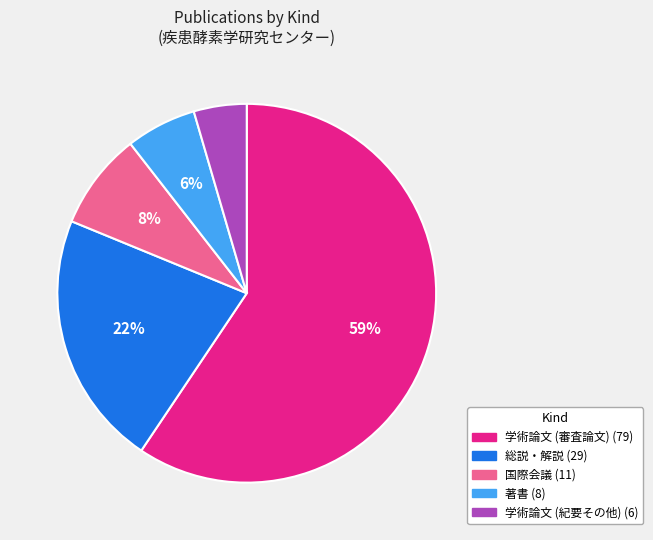

Rank the categories by value from lowest to highest.

学術論文 (紀要その他), 著書, 国際会議, 総説・解説, 学術論文 (審査論文)